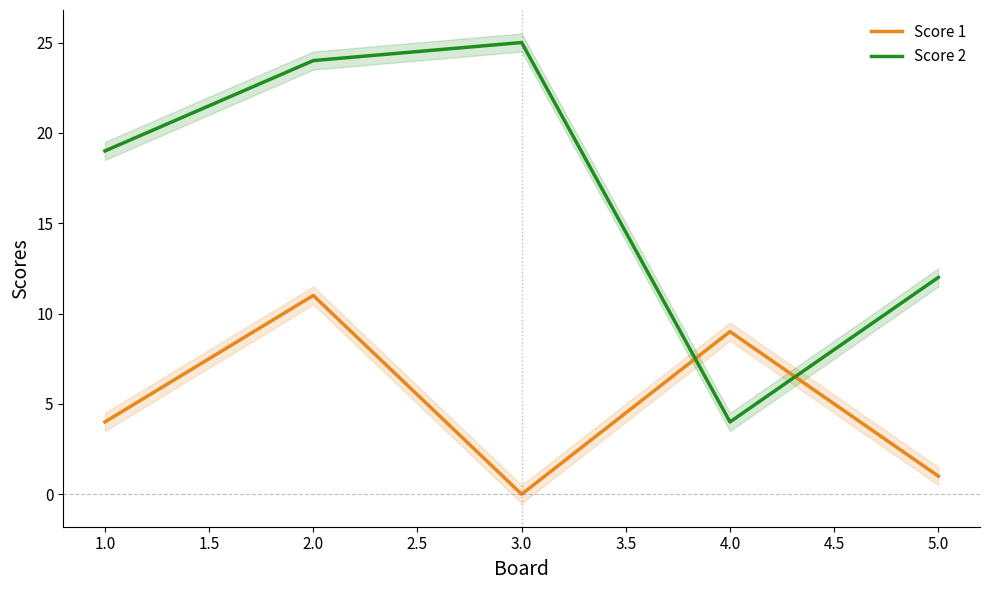

What is the greatest value displayed?

25